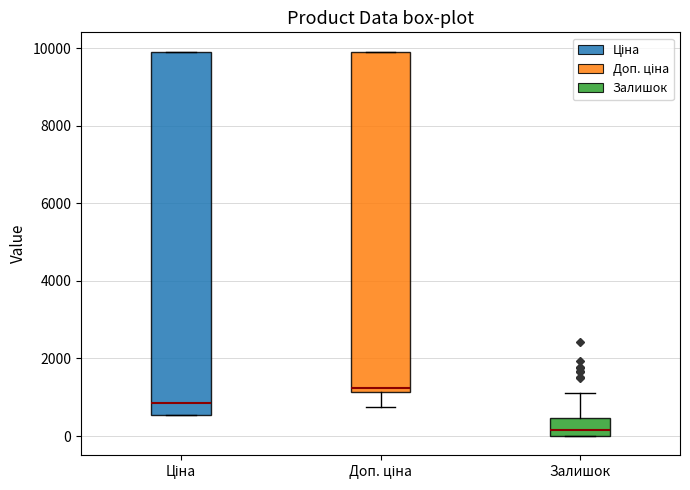

Reading left to right, transcribe this box plot: for each box, give where its median line is, the range the box spans, and where its two whiskers end, as read against the y-axis. The values are not printed on the chart, so give them approximately, as read against the axis.

Ціна: median 800, box 600 to 10000, whiskers 600 to 10000
Доп. ціна: median 1200 (just above the box's lower edge), box 1200 to 10000, whiskers 800 to 10000
Залишок: median 200, box 0 to 400, whiskers 0 to 1200